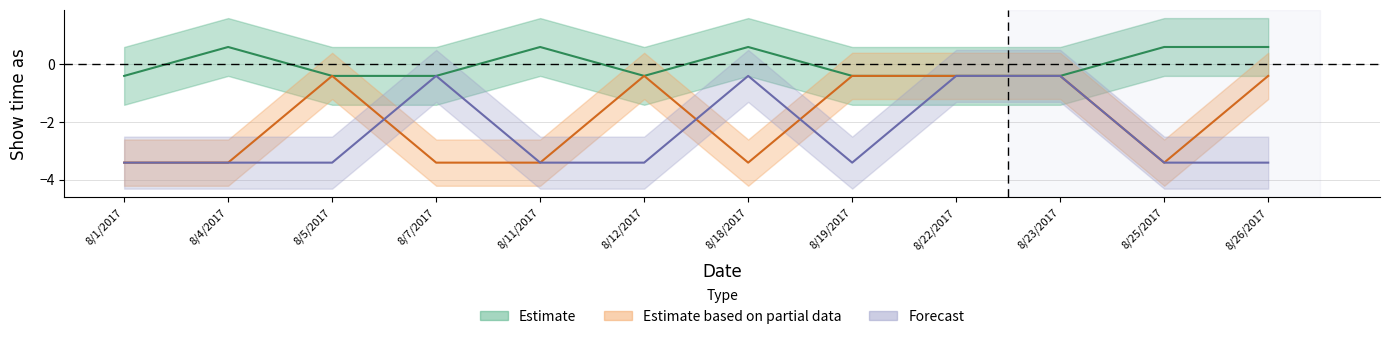

What is the total value across all series at 8/25/2017?

-6.2